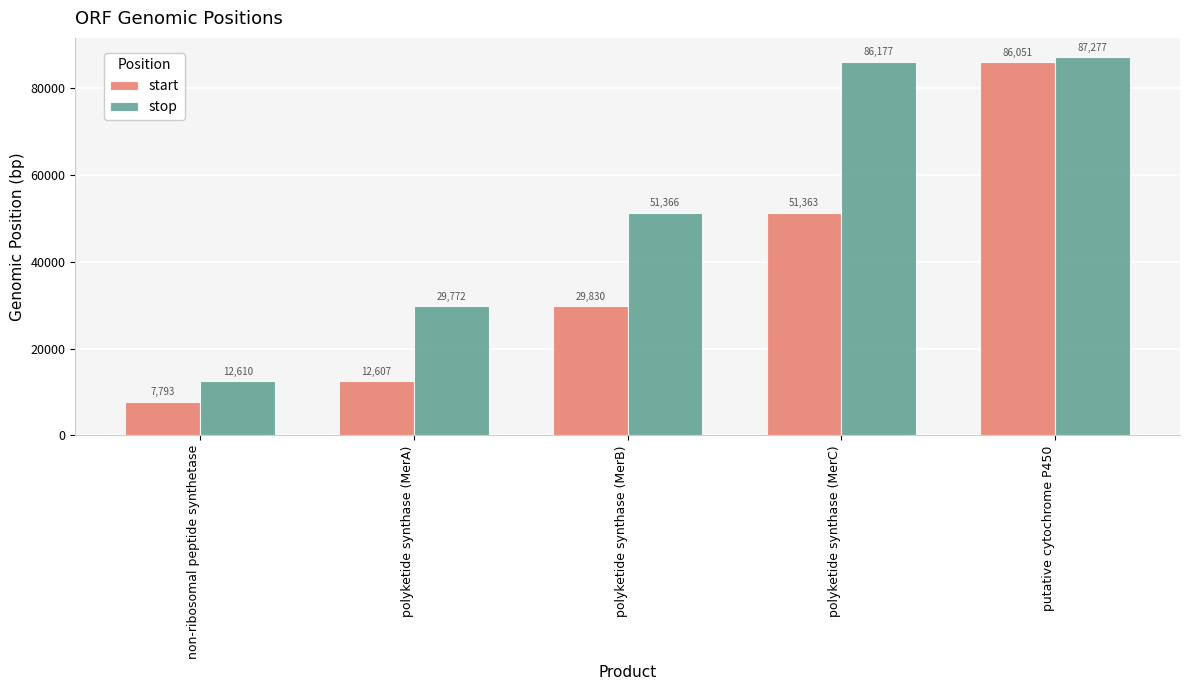

What is the highest value of the stop series?

87277